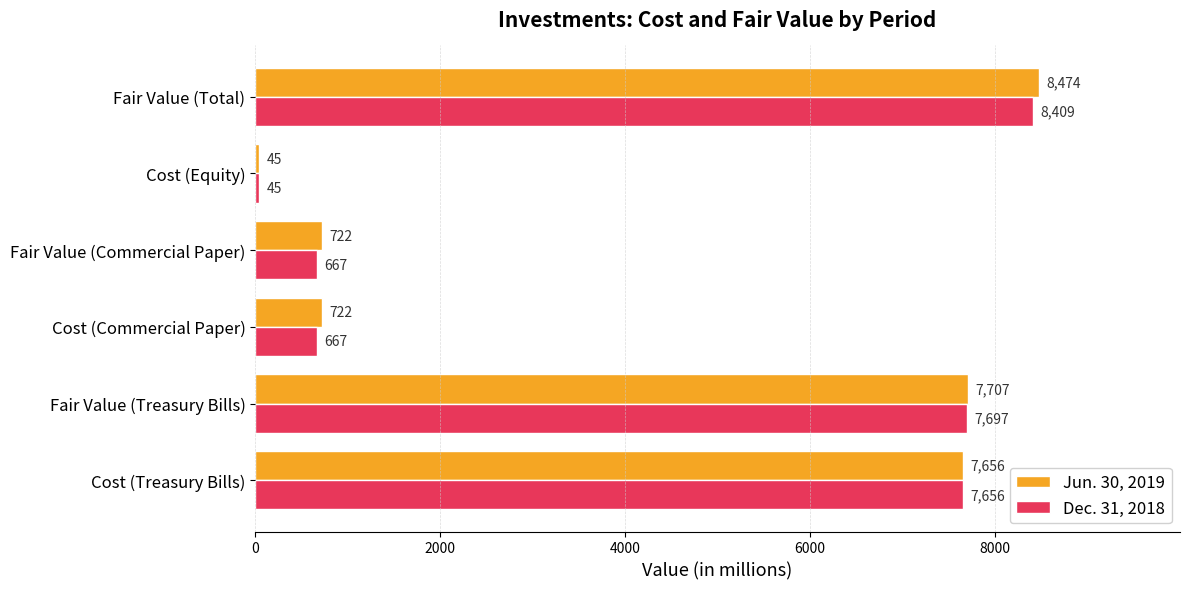

How many data points does each series have?

6